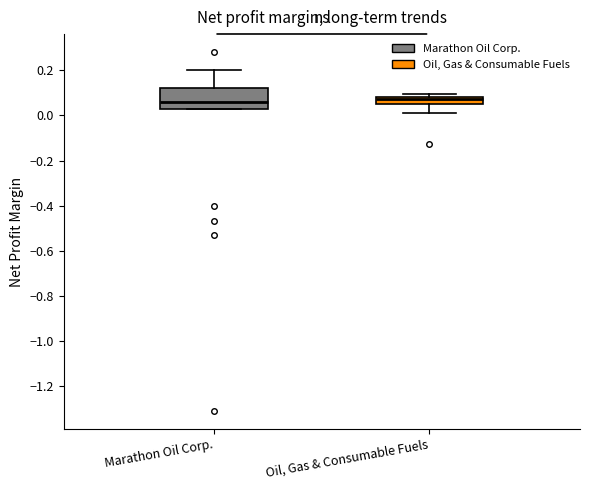

Reading left to right, transcribe this box plot: for each box, give where its median line is, the range the box spans, and where its two whiskers end, as read against the y-axis. The values are not printed on the chart, so give them approximately, as read against the axis.

Marathon Oil Corp.: median 0.06, box 0.02 to 0.12, whiskers 0.02 to 0.20
Oil, Gas & Consumable Fuels: median 0.08 (just below the box's upper edge), box 0.06 to 0.08, whiskers 0.02 to 0.10